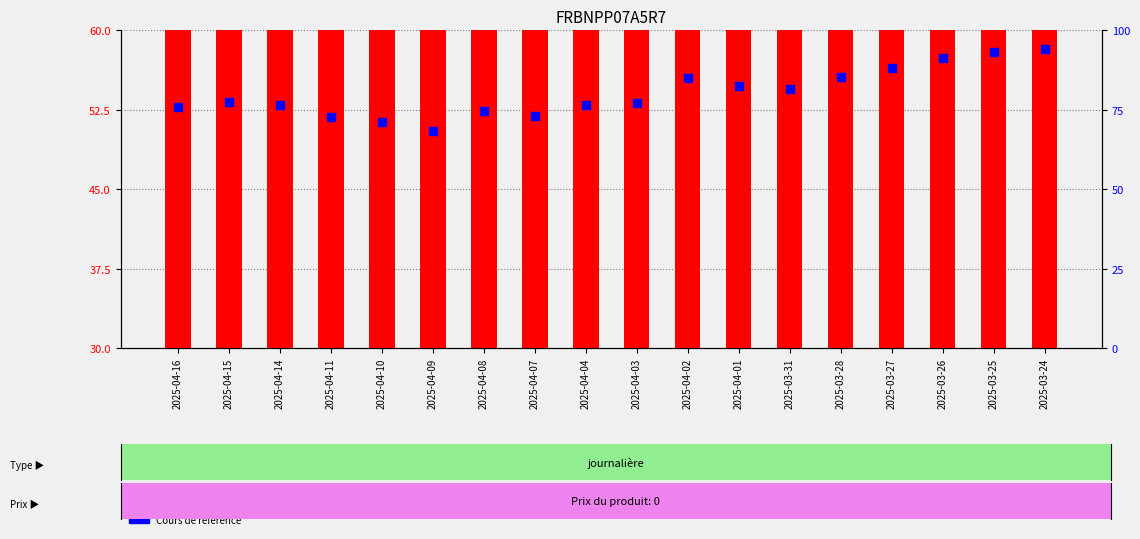

Is the value of Seuil de sécurité at 2025-04-04 greater than the value of Cours de référence at 2025-03-28?

No